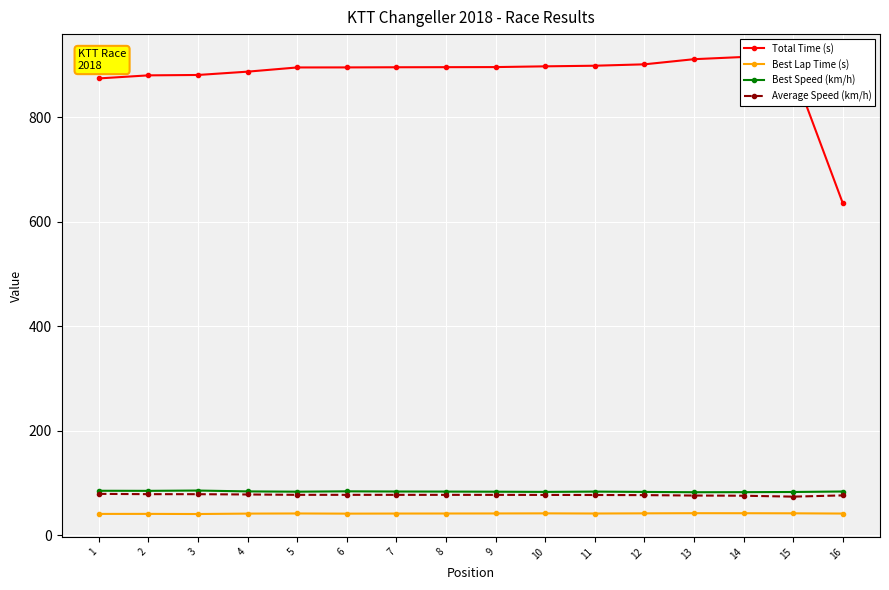

What is the difference between the maximum and minimum values in the Total Time (s) series?

280.1